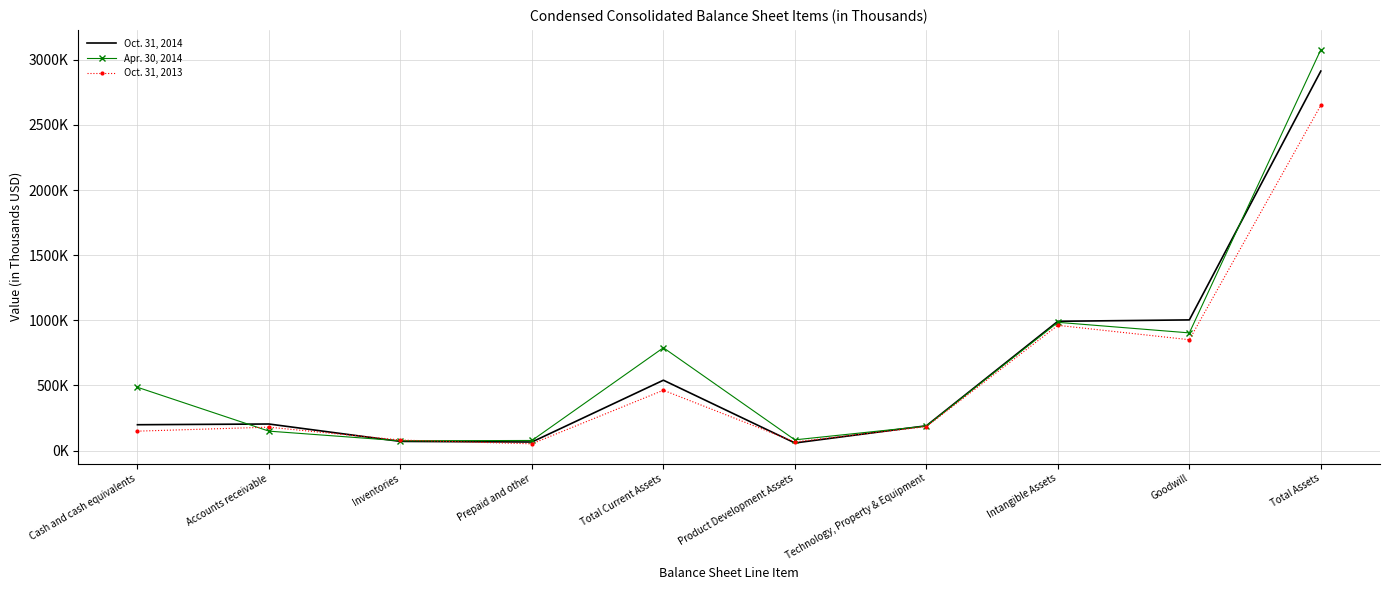

At which category does Oct. 31, 2013 reach its first local peak?

Accounts receivable